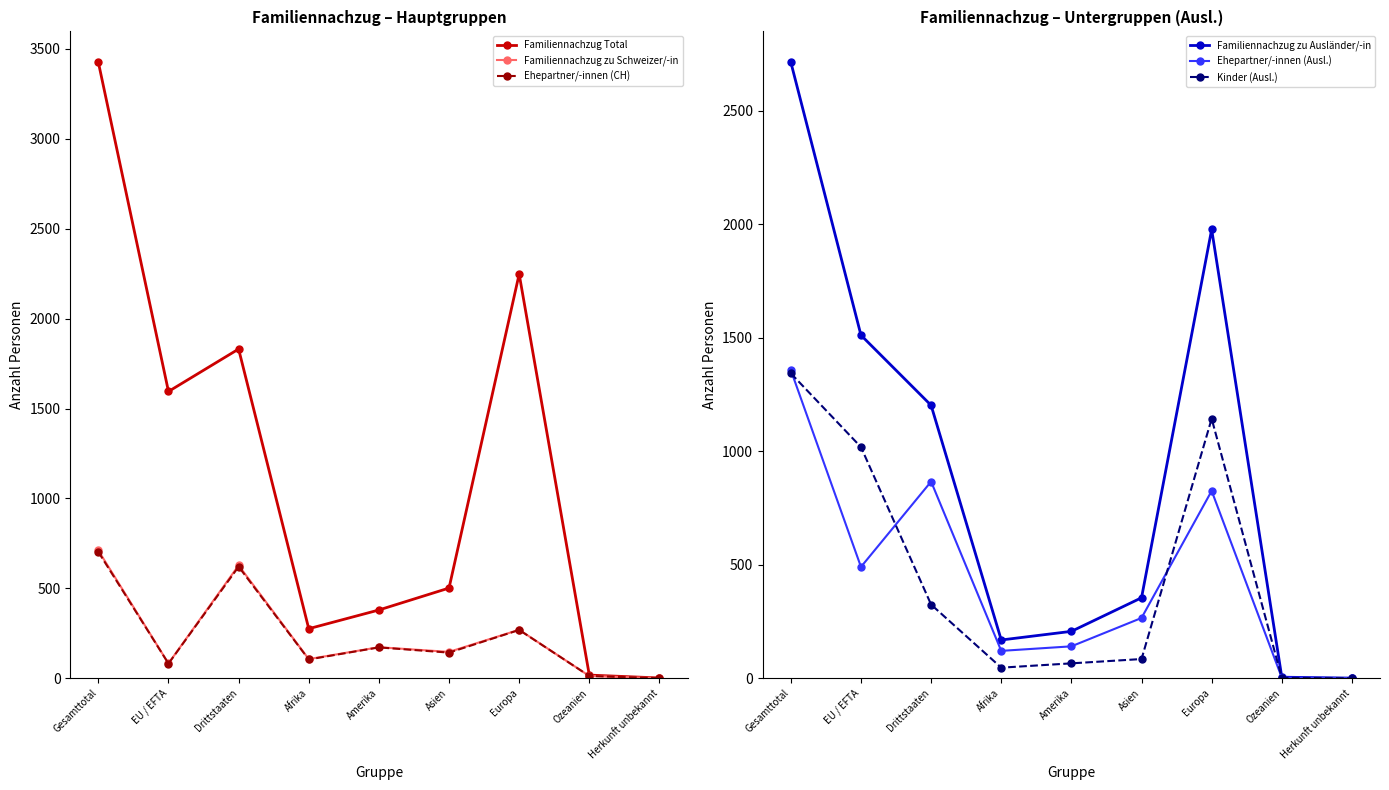

What is the value of the Familiennachzug zu Ausländer/-in point at the 1st from the left?

2715